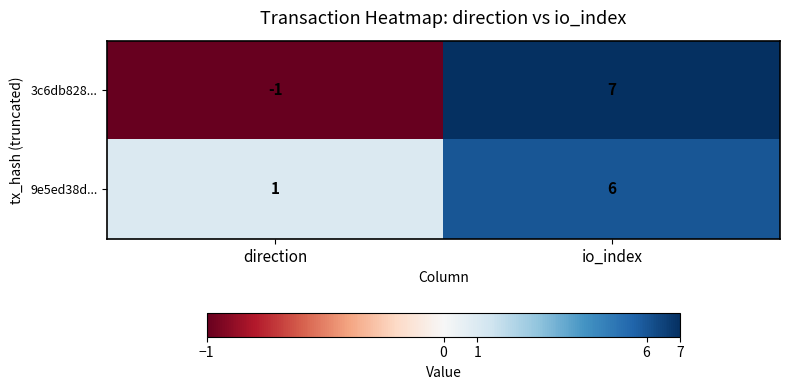

Reading right to left, extract all data points from this chart.

3c6db828...: 7	-1
9e5ed38d...: 6	1